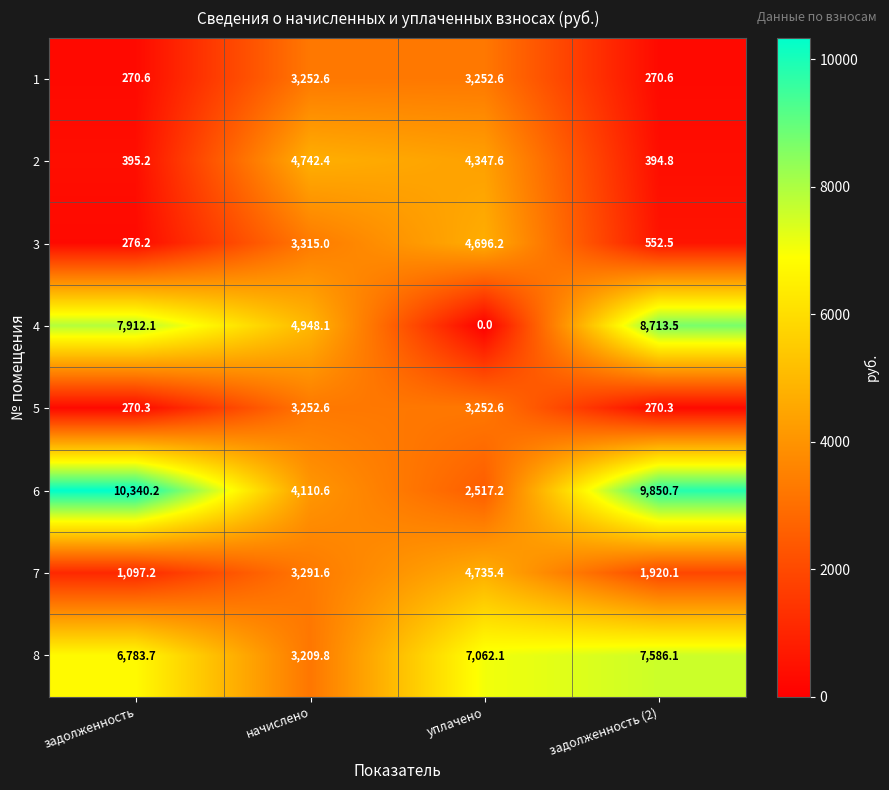

Which category has the lowest value across all series?

уплачено